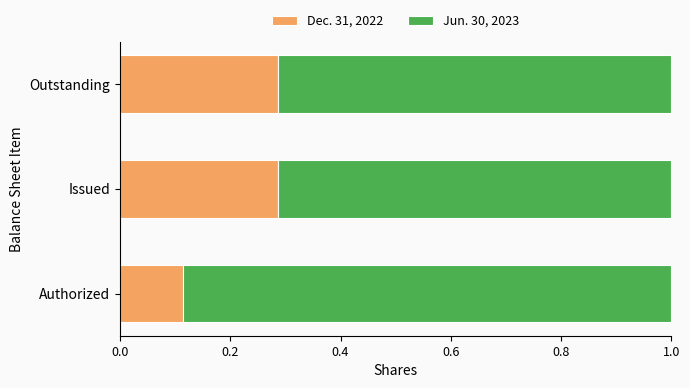

What are all the series names shown in the legend?

Dec. 31, 2022, Jun. 30, 2023